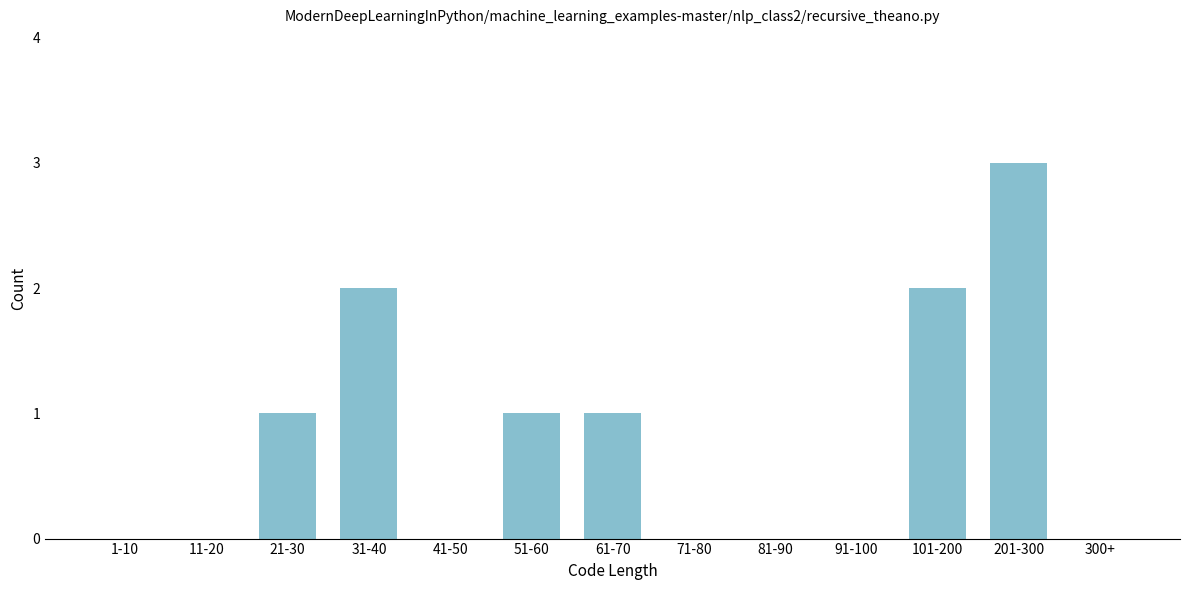

Reading left to right, list all the values displayed in this chart.

1-10=0	11-20=0	21-30=1	31-40=2	41-50=0	51-60=1	61-70=1	71-80=0	81-90=0	91-100=0	101-200=2	201-300=3	300+=0